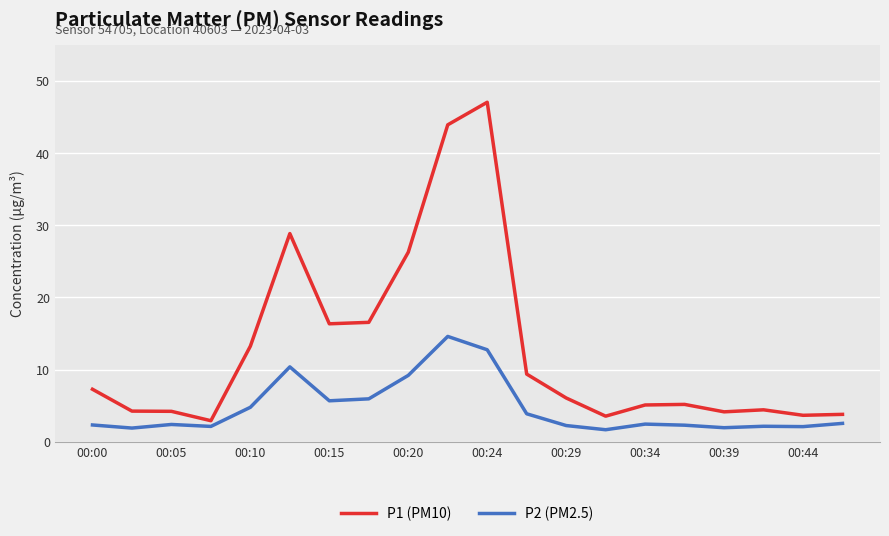

Rank the series by their maximum value, from highest to lowest.

P1 (PM10), P2 (PM2.5)